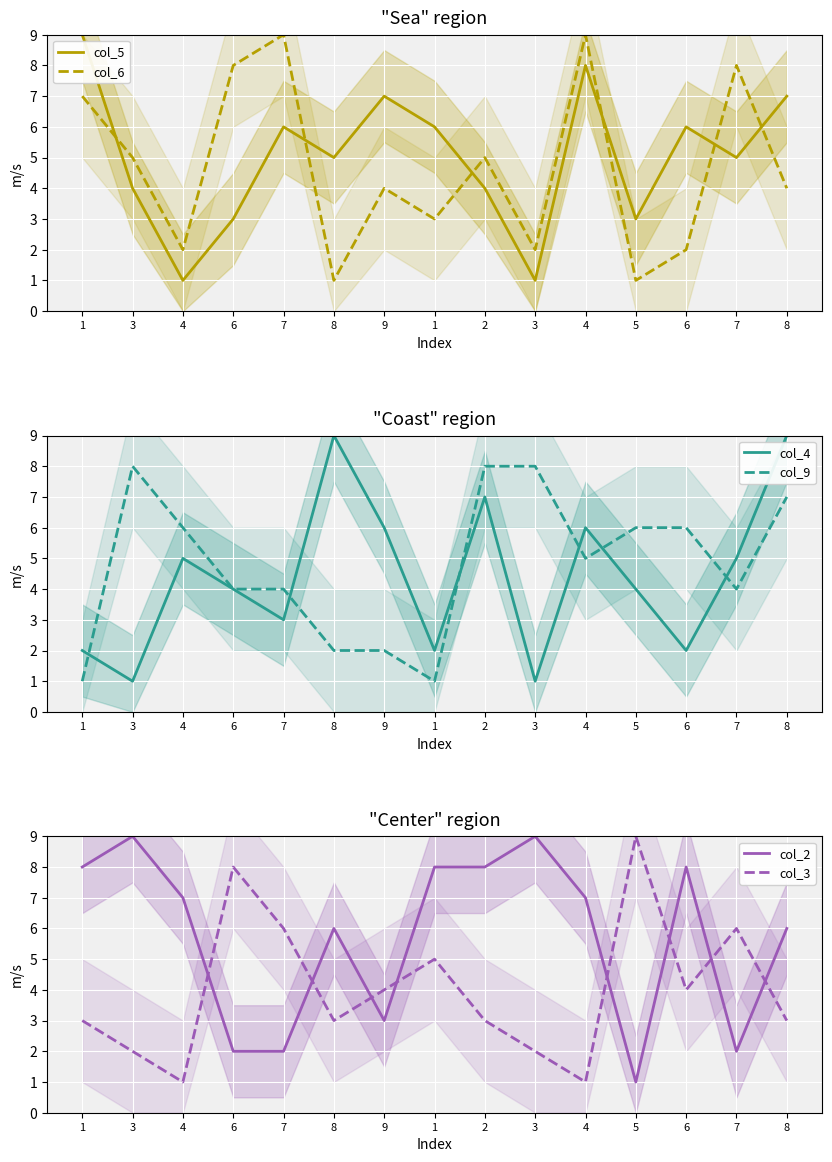

After their last crossing, which series has the higher values: col_4 or col_5?

col_5